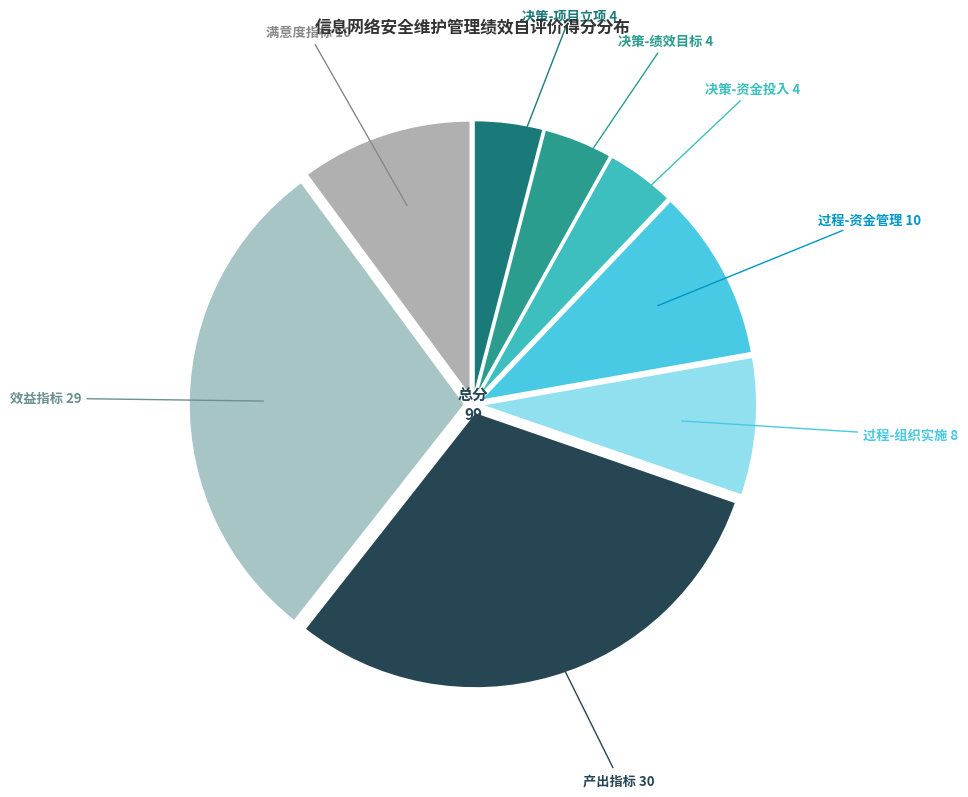

How many slices are in this pie chart?

8